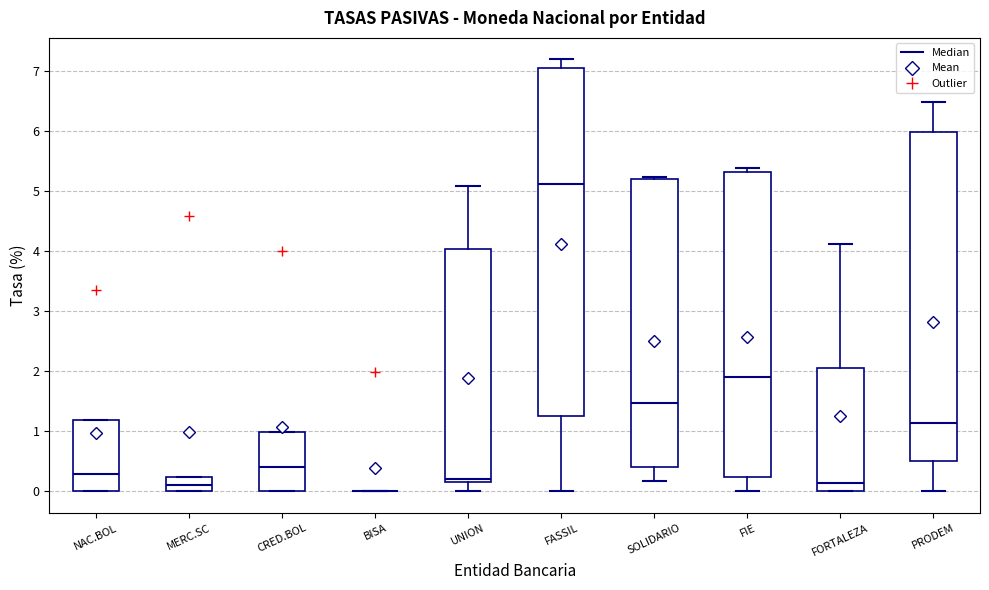

Which box is the tallest, from its lower edge to its upper edge?

FASSIL